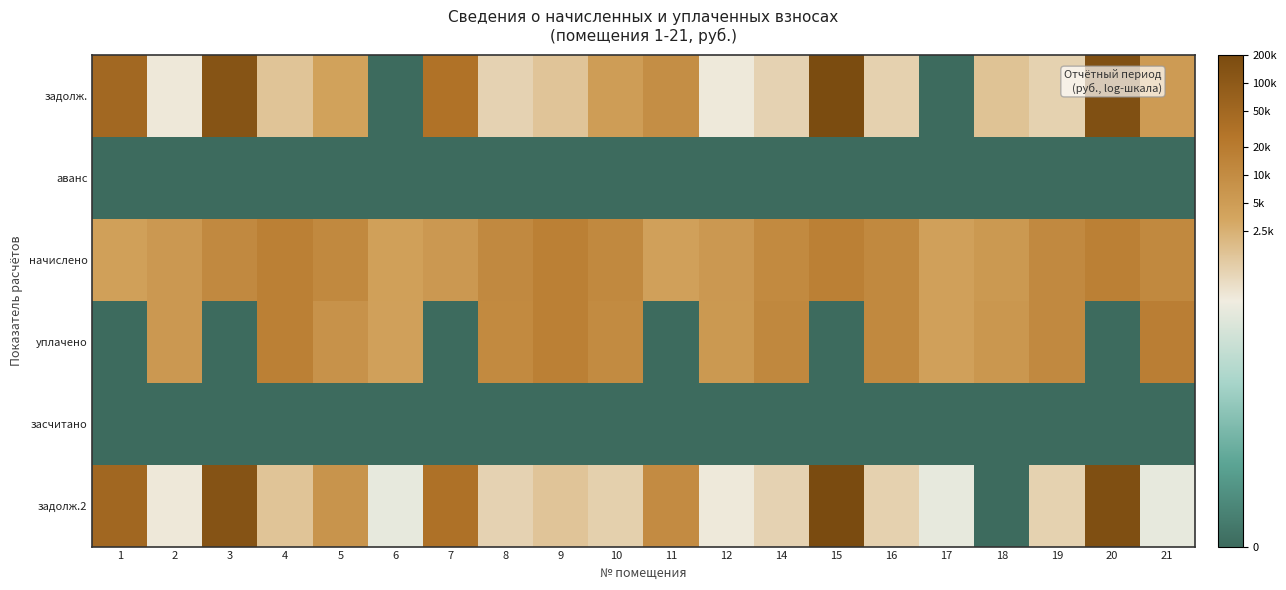

Reading right to left, transcribe all the data shown in this chart.

задолж.: 21=8.6	20=12.0	19=6.8	18=7.3	17=0.0	16=6.9	15=12.1	14=6.8	12=6.2	11=9.1	10=8.5	9=7.2	8=6.8	7=10.3	6=0.0	5=8.3	4=7.3	3=11.8	2=6.2	1=10.8
аванс: 21=0.0	20=0.0	19=0.0	18=0.0	17=0.0	16=0.0	15=0.0	14=0.0	12=0.0	11=0.0	10=0.0	9=0.0	8=0.0	7=0.0	6=0.0	5=0.0	4=0.0	3=0.0	2=0.0	1=0.0
начислено: 21=9.4	20=9.7	19=9.3	18=8.7	17=8.4	16=9.4	15=9.7	14=9.3	12=8.7	11=8.4	10=9.4	9=9.7	8=9.3	7=8.7	6=8.4	5=9.4	4=9.7	3=9.3	2=8.7	1=8.4
уплачено: 21=9.8	20=0.0	19=9.3	18=8.8	17=8.4	16=9.4	15=0.0	14=9.4	12=8.7	11=0.0	10=9.3	9=9.7	8=9.3	7=0.0	6=8.4	5=8.9	4=9.7	3=0.0	2=8.7	1=0.0
засчитано: 21=0.0	20=0.0	19=0.0	18=0.0	17=0.0	16=0.0	15=0.0	14=0.0	12=0.0	11=0.0	10=0.0	9=0.0	8=0.0	7=0.0	6=0.0	5=0.0	4=0.0	3=0.0	2=0.0	1=0.0
задолж.2: 21=5.9	20=12.0	19=6.8	18=0.0	17=5.9	16=6.9	15=12.2	14=6.8	12=6.2	11=9.2	10=6.9	9=7.2	8=6.8	7=10.4	6=5.9	5=8.9	4=7.3	3=11.8	2=6.2	1=10.8